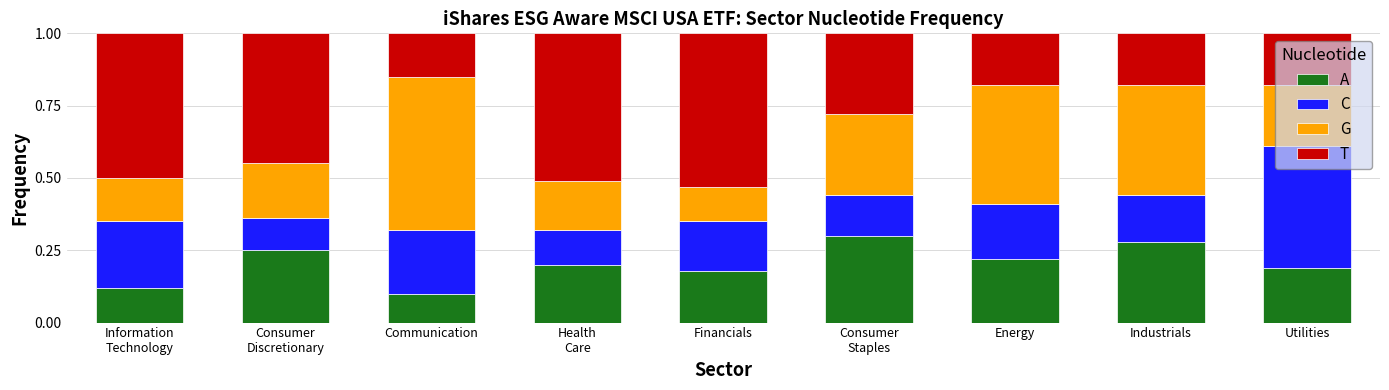

At how many categories does at least one series exceed 0?

9